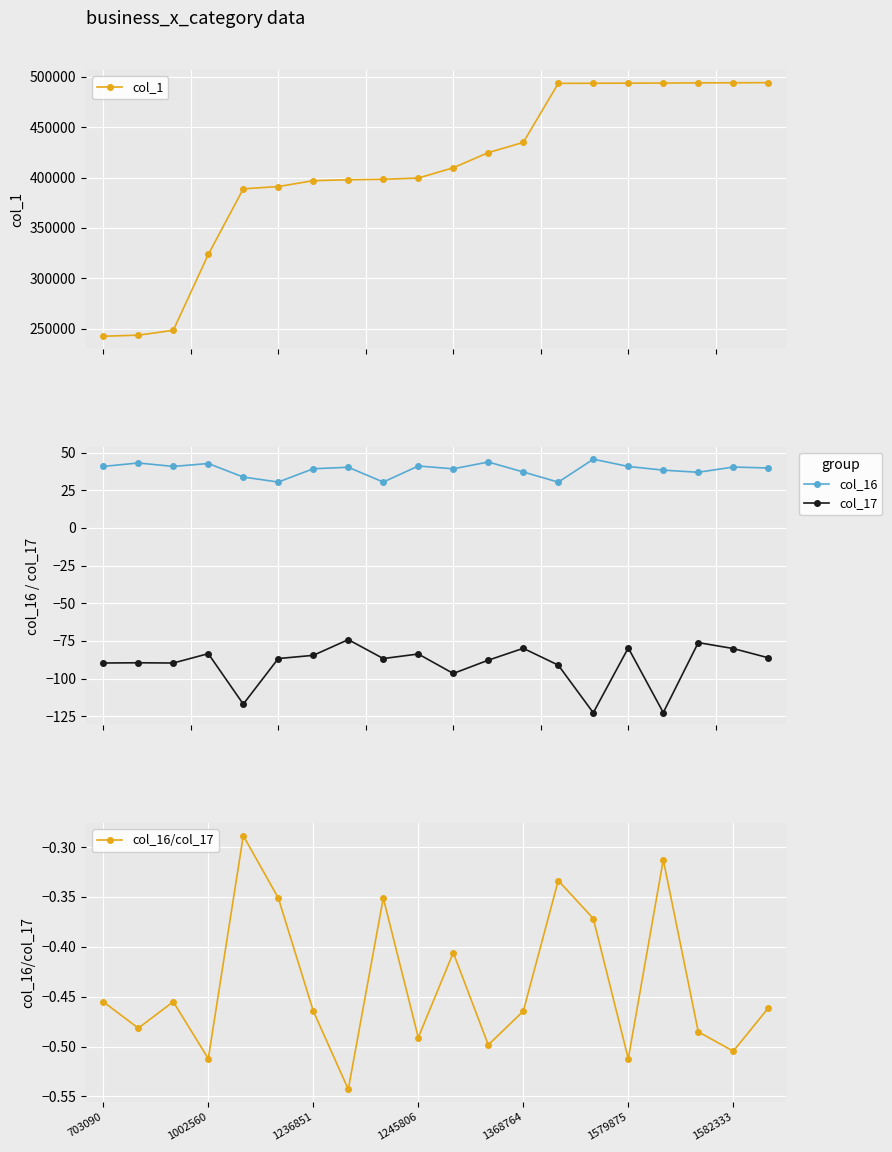

How many lines are shown in the chart?

4